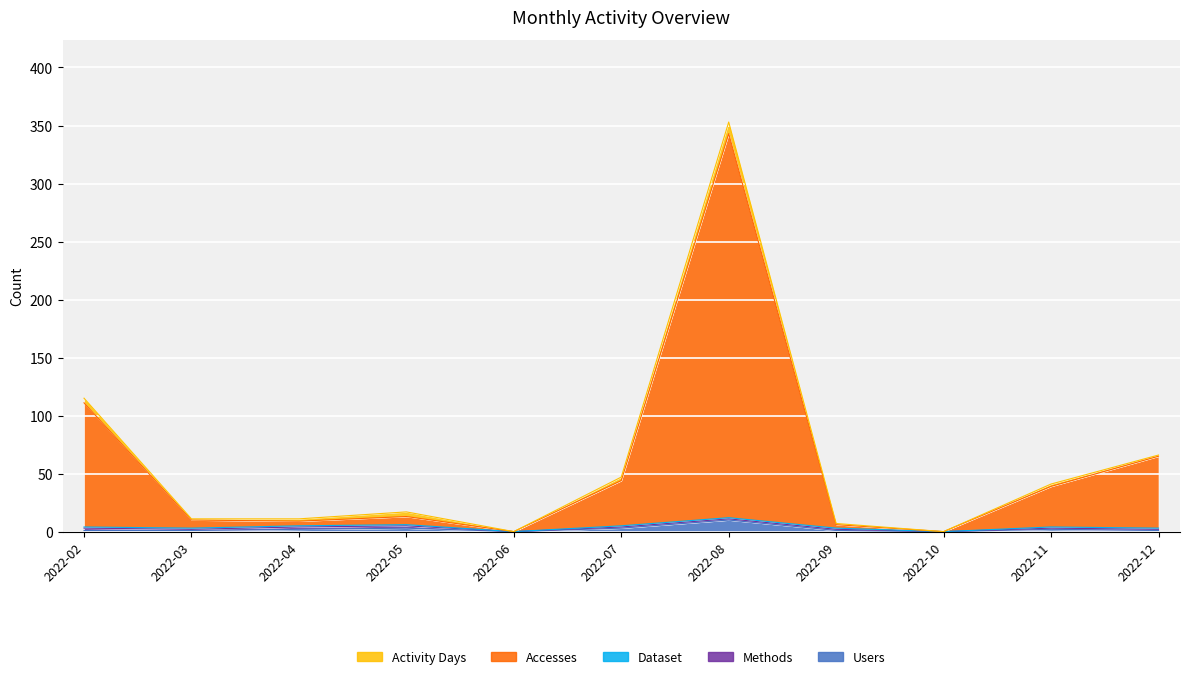

True or false: Dataset and Accesses intersect in this chart.

False